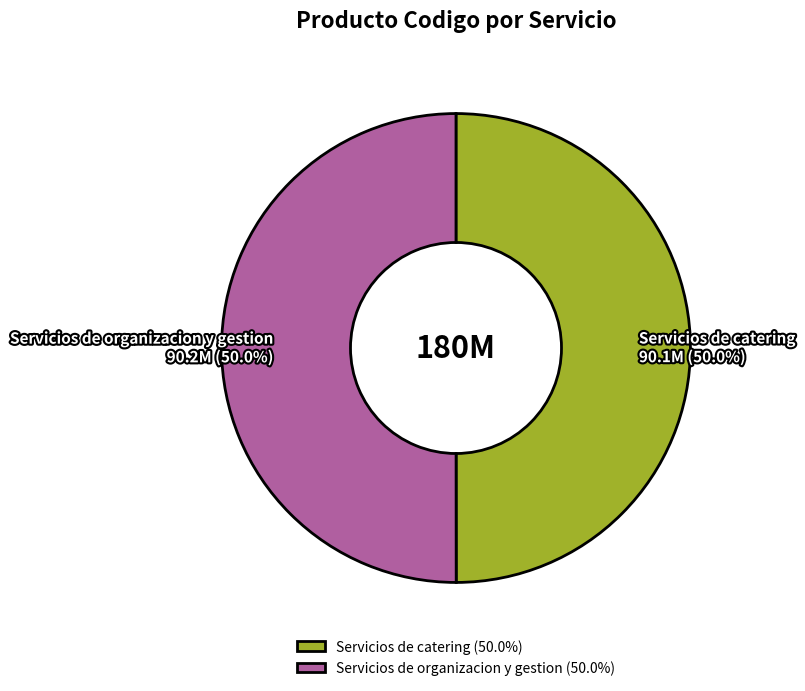

Combined, what portion of the pie is Servicios de catering and Servicios de organizacion y gestion?

100.0%